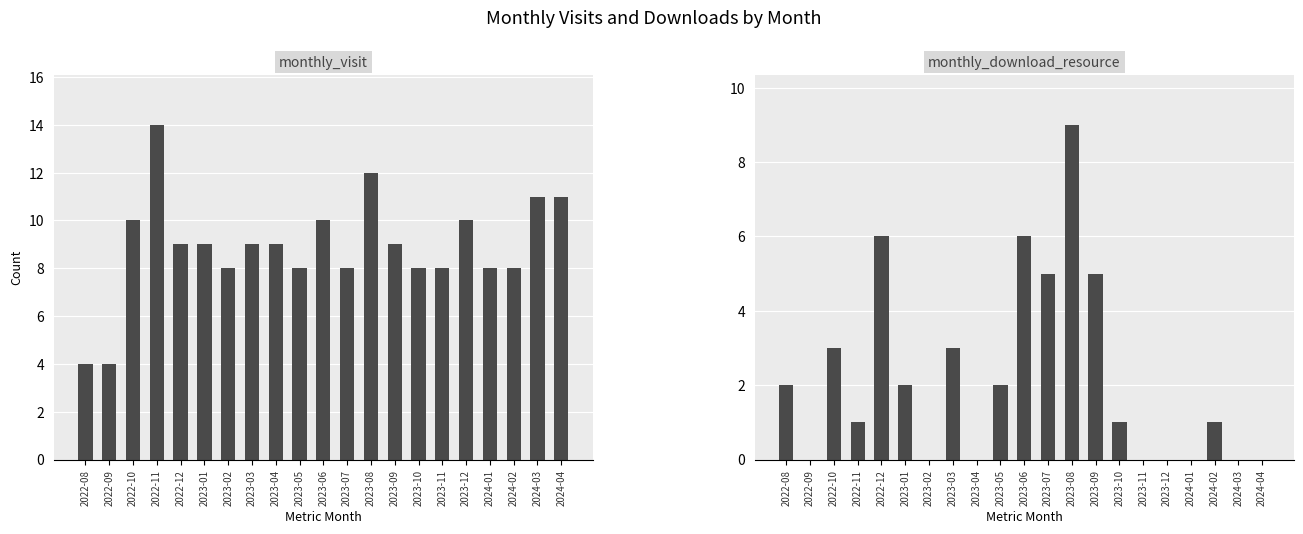

What is the value of the monthly_visit bar at the 9th from the left?

9